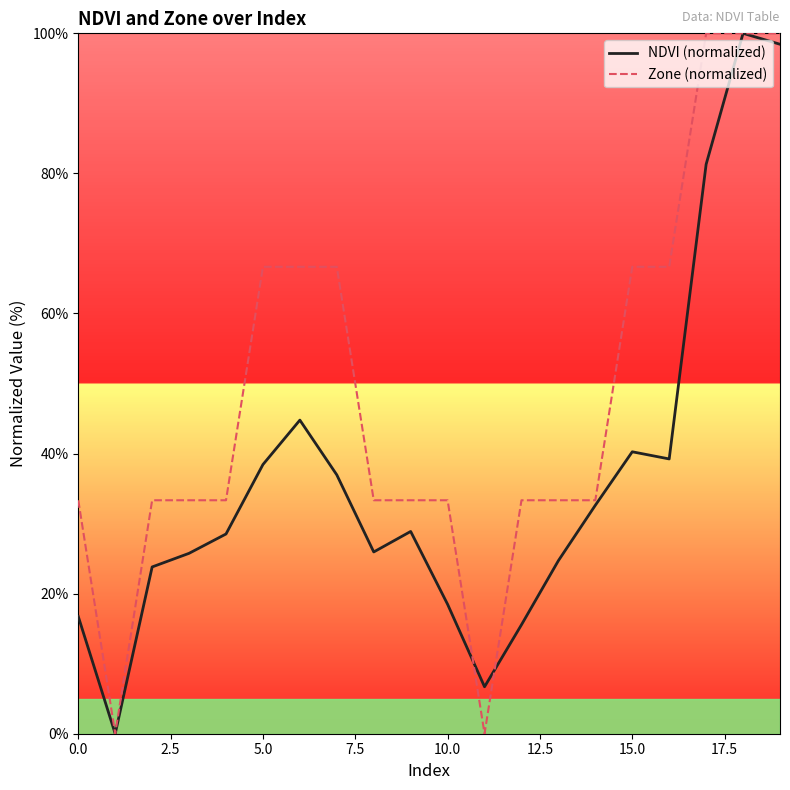

What is the highest value of the NDVI (normalized) series?

100.0